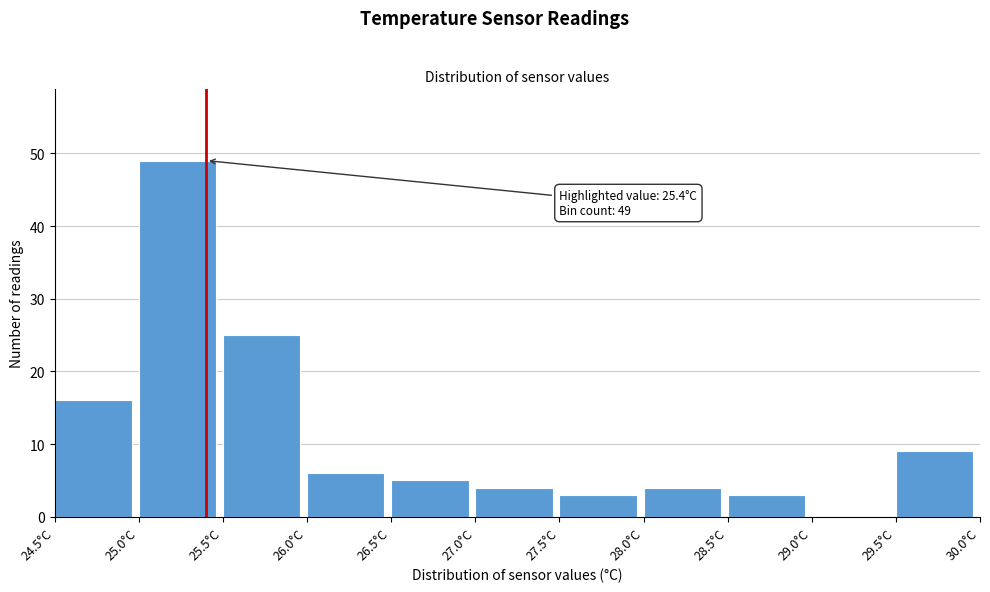

Over which range of the x-axis is the bar tallest?

25.0 to 25.5